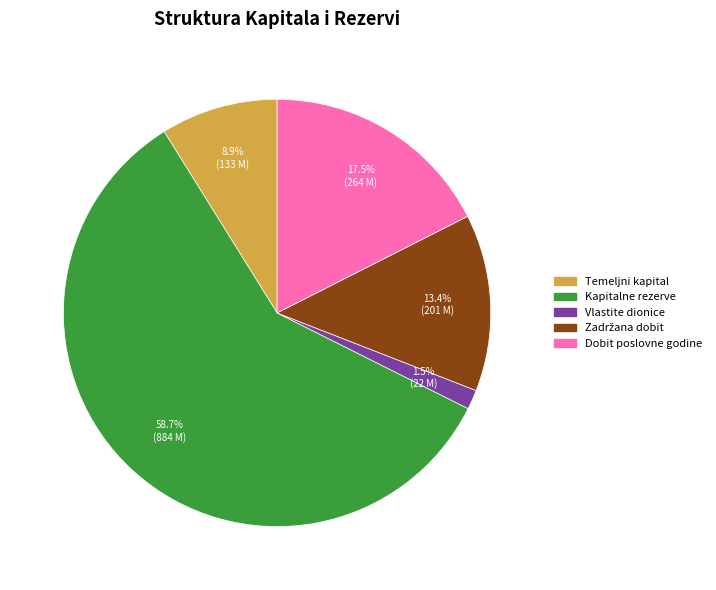

Does any single category account for the majority?

Yes